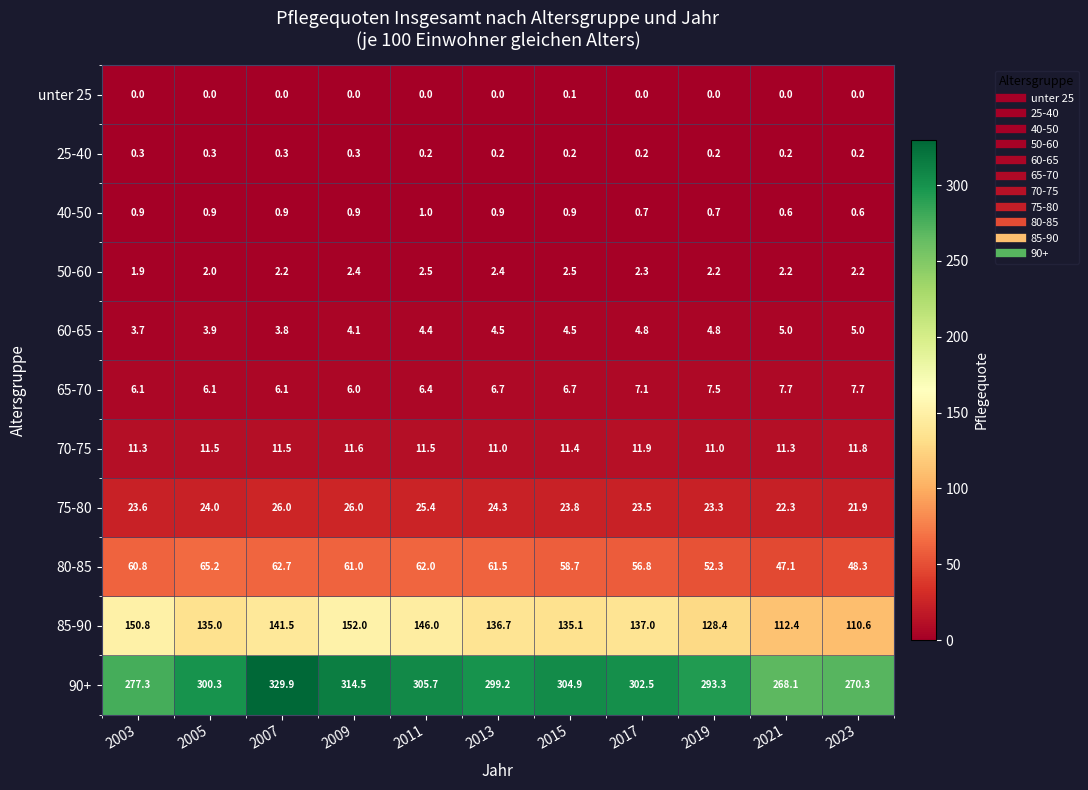

At which category is the sum across all series the highest?

2007